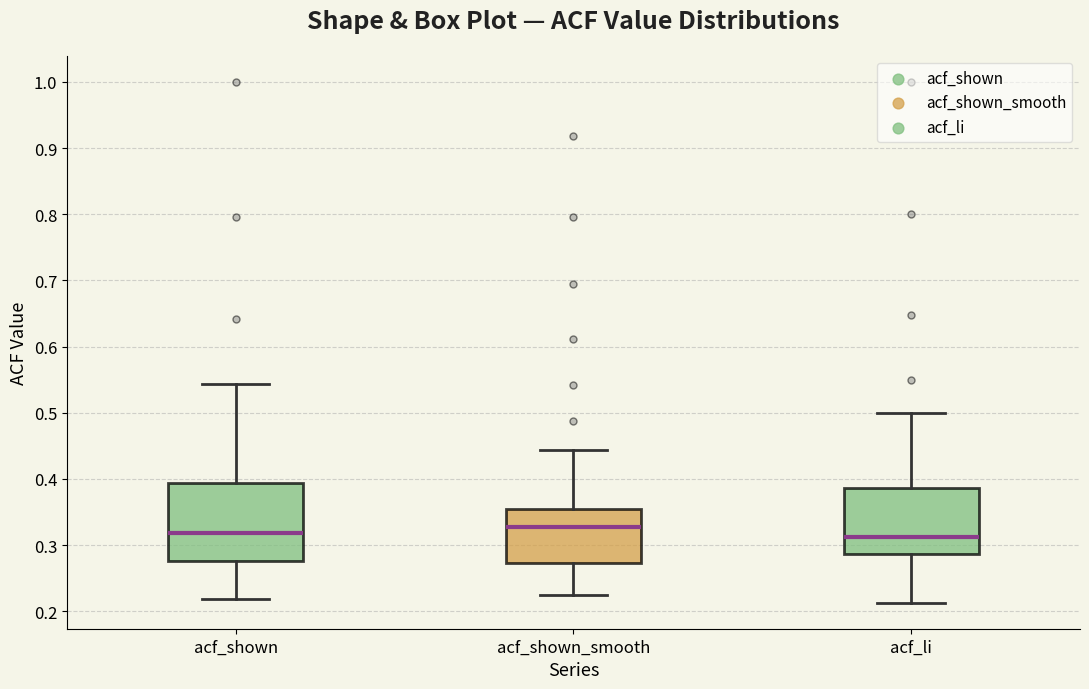

Reading left to right, read every box against the y-axis: the position of its median line, the range the box covers, and the ends of its whiskers. The values are not printed on the chart, so give them approximately, as read against the axis.

acf_shown: median 0.32, box 0.28 to 0.39, whiskers 0.22 to 0.54
acf_shown_smooth: median 0.33, box 0.27 to 0.35, whiskers 0.22 to 0.44
acf_li: median 0.31, box 0.29 to 0.39, whiskers 0.21 to 0.50